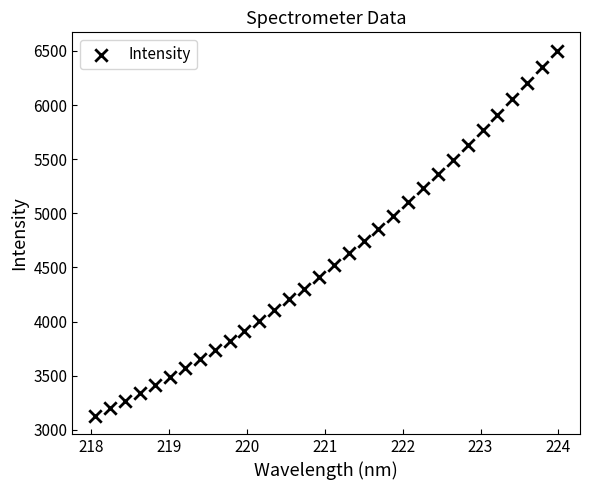

What is the range of Y values (max minus min)?

3372.5